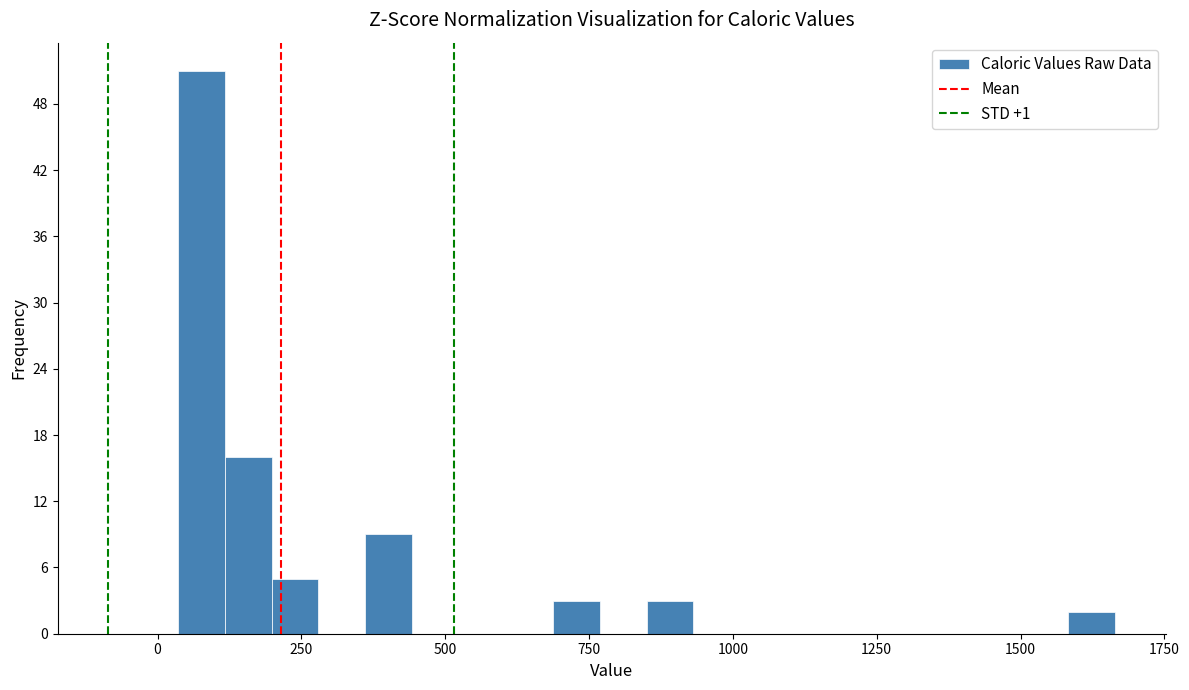

Around what value on the x-axis is the tallest bar? Give the approximate position of its centre, as read against the axis.

100